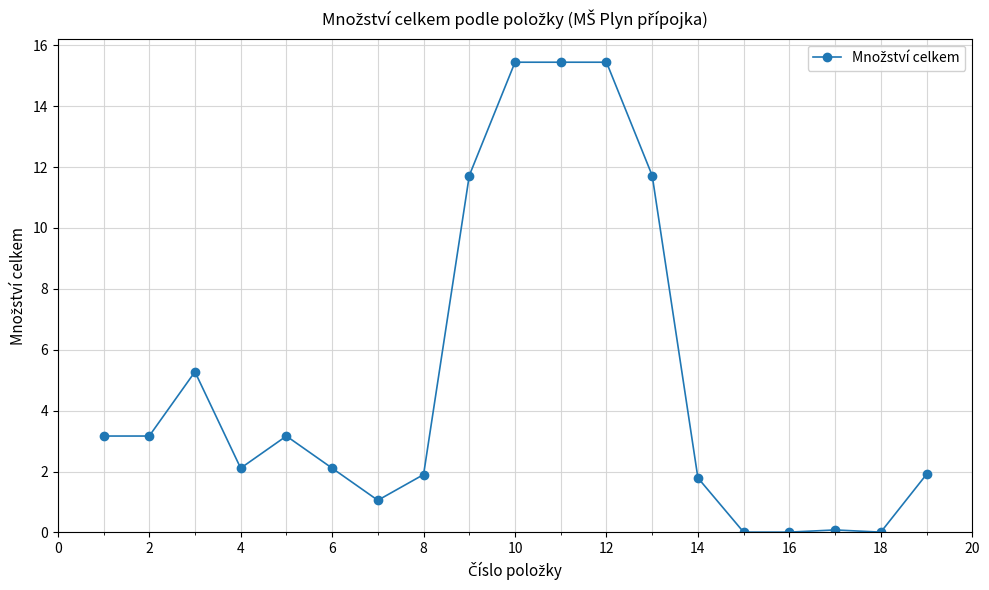

True or false: there are more than 0 points higher than both neighbors.

True